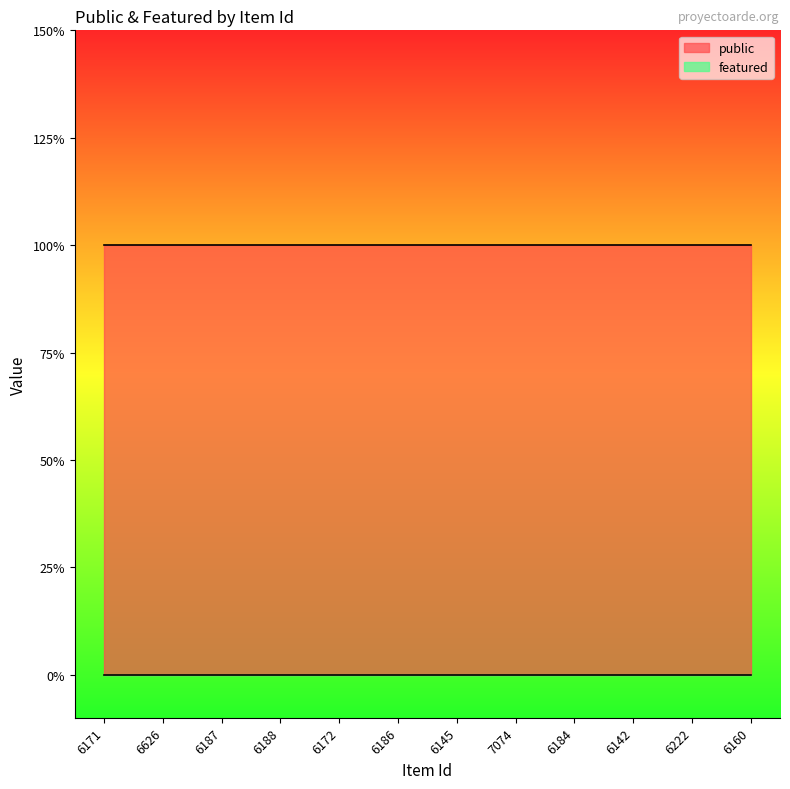

Is the value of public at 6187 greater than the value of featured at 6160?

Yes